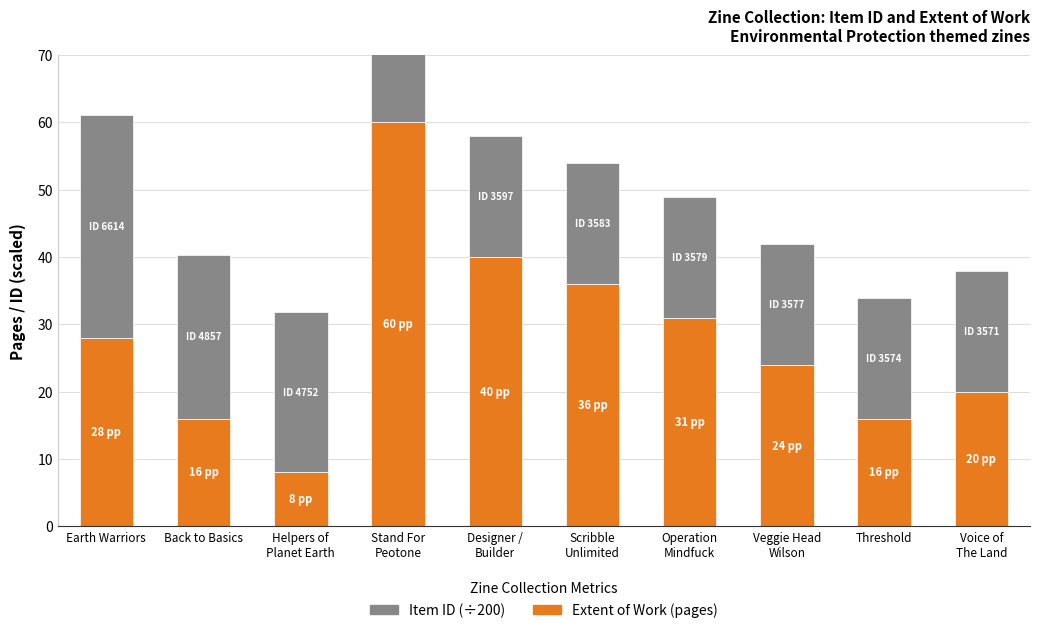

How many data points in Extent of Work (pages) are above 28?

4